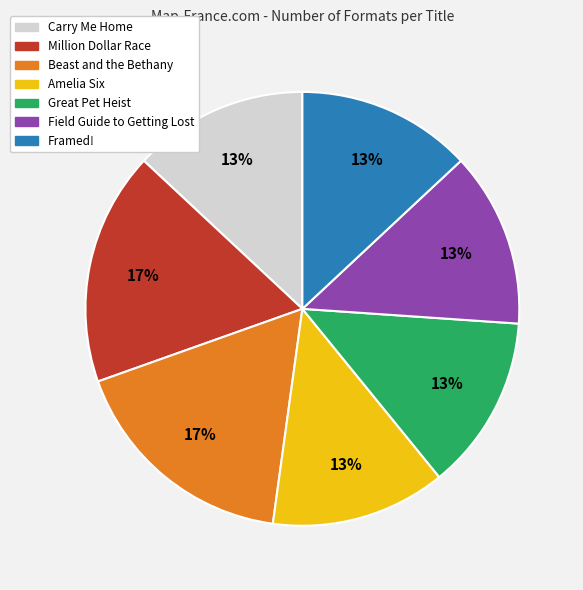

To the nearest percent, what is the difference between the Million Dollar Race and Framed! slice percentages?

4%